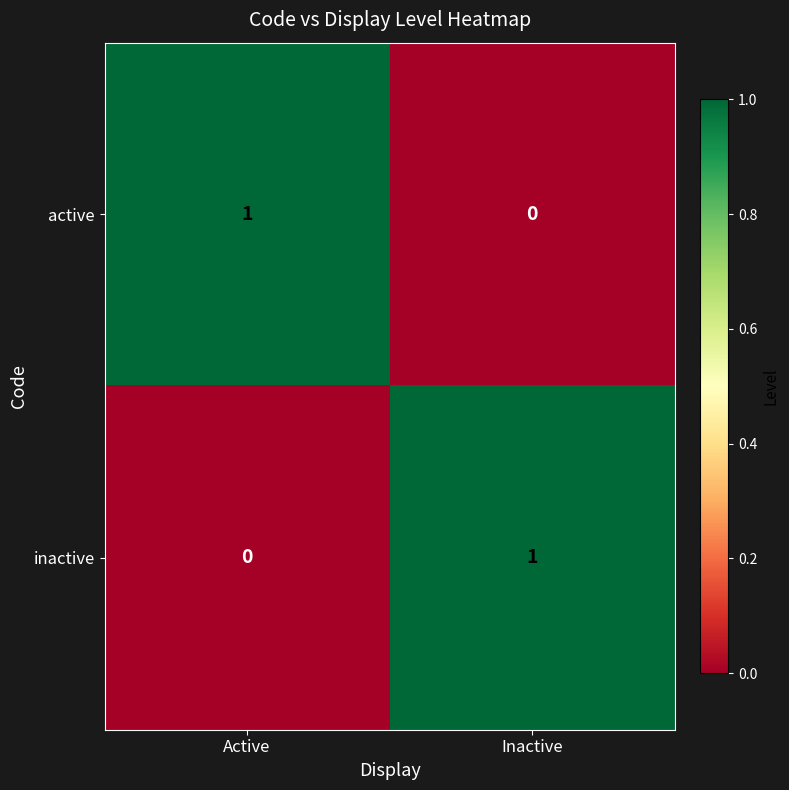

Rank the series at Active from lowest to highest value.

inactive, active